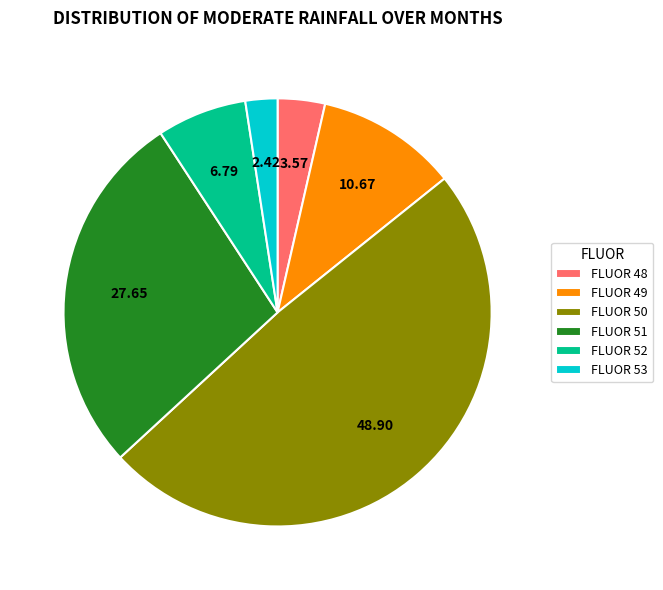

Count the number of slices in the pie.

6